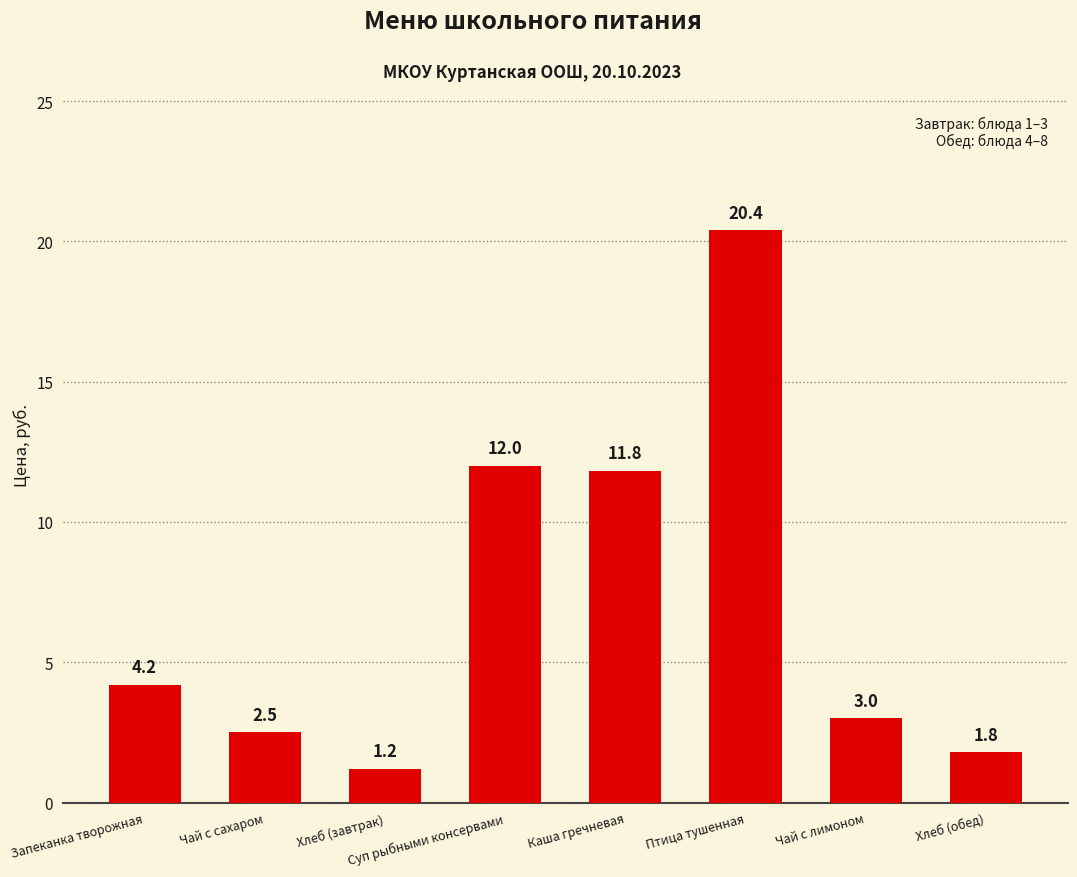

What is the difference between the second highest and second lowest values?

10.2